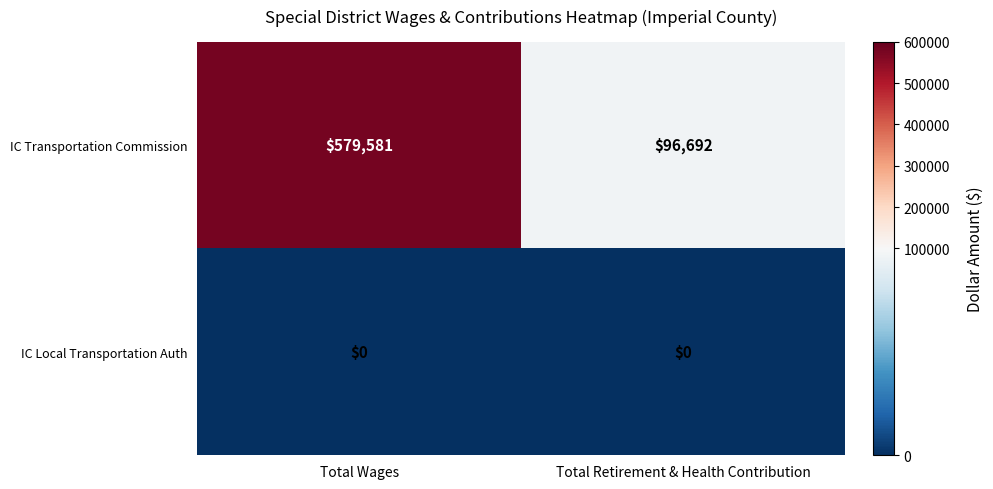

Rank the series by their maximum value, from highest to lowest.

IC Transportation Commission, IC Local Transportation Auth